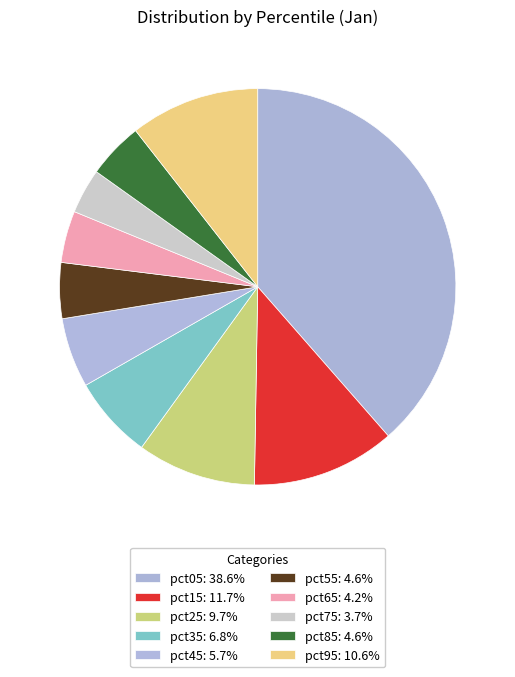

Is there a majority slice in this chart?

No